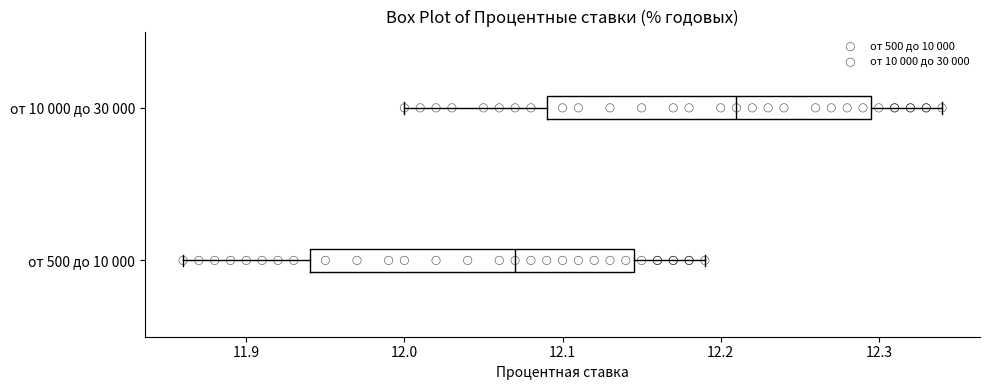

Reading bottom to top, transcribe this box plot: for each box, give where its median line is, the range the box spans, and where its two whiskers end, as read against the x-axis. The values are not printed on the chart, so give them approximately, as read against the axis.

от 500 до 10 000: median 12.07, box 11.94 to 12.15, whiskers 11.86 to 12.19
от 10 000 до 30 000: median 12.21, box 12.09 to 12.30, whiskers 12.00 to 12.34